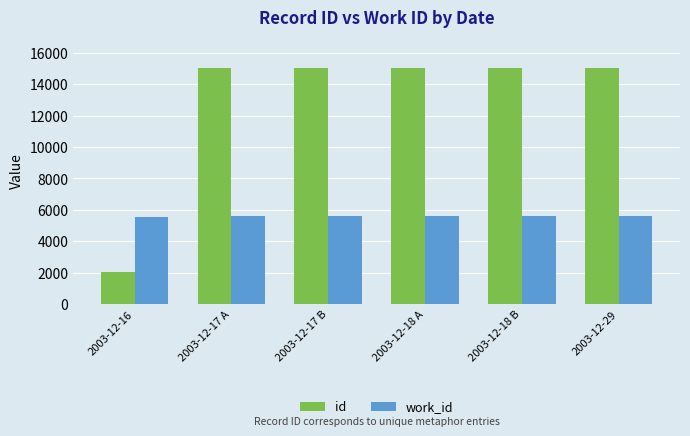

Does the chart contain stacked bars?

No